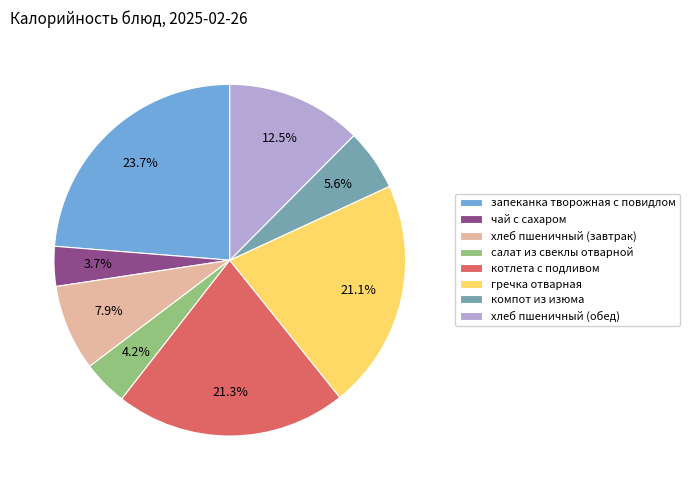

To the nearest percent, what is the difference between the largest and smallest slice percentages?

20%